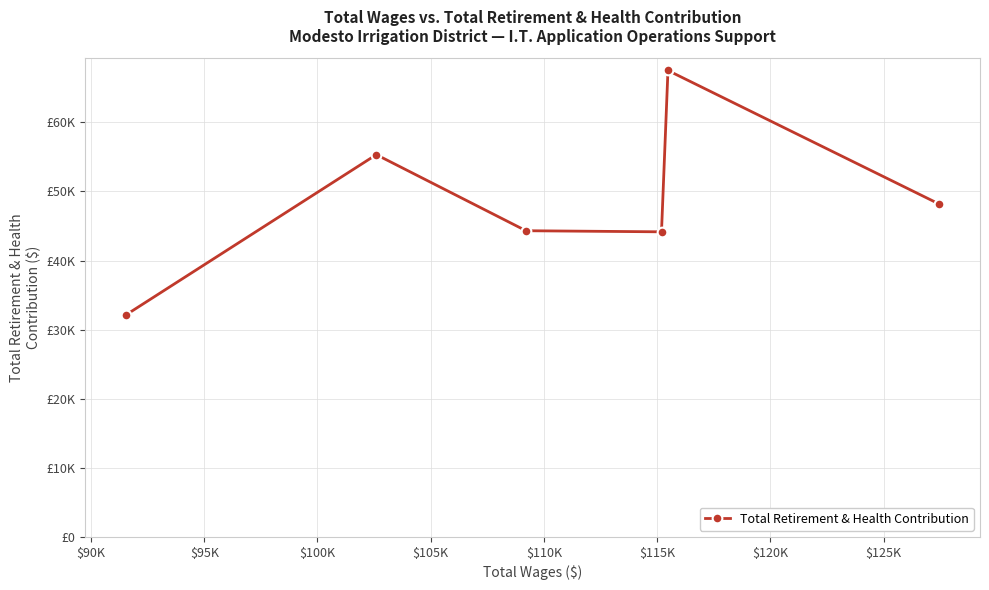

True or false: the data has more than 2 interior local peaks.

False